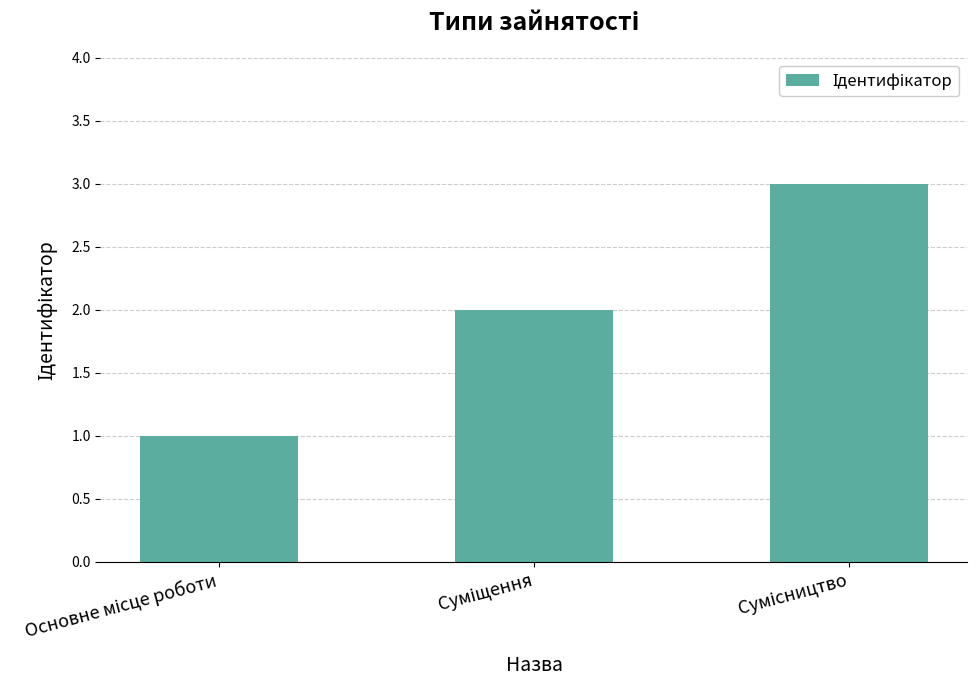

What is the greatest value displayed?

3